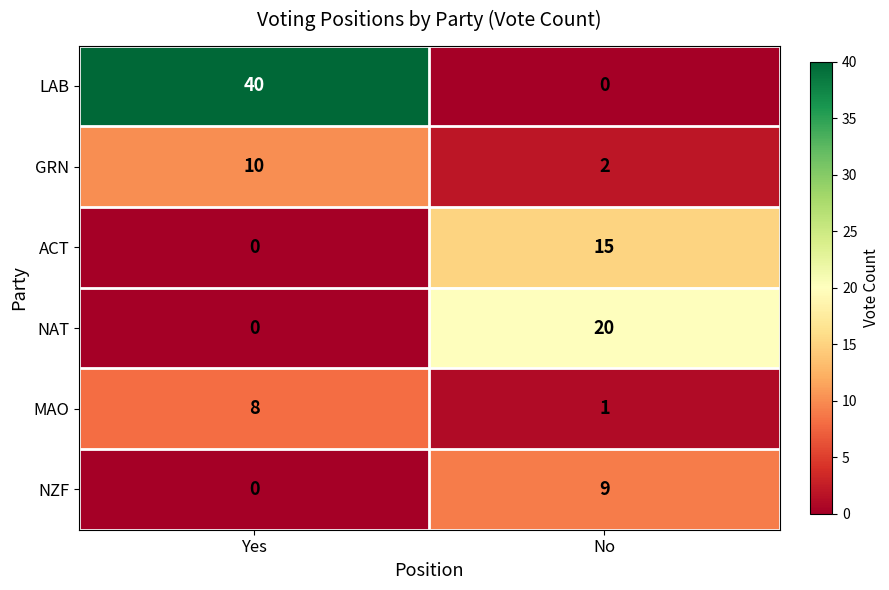

What is the difference between the maximum and minimum values in the MAO series?

7